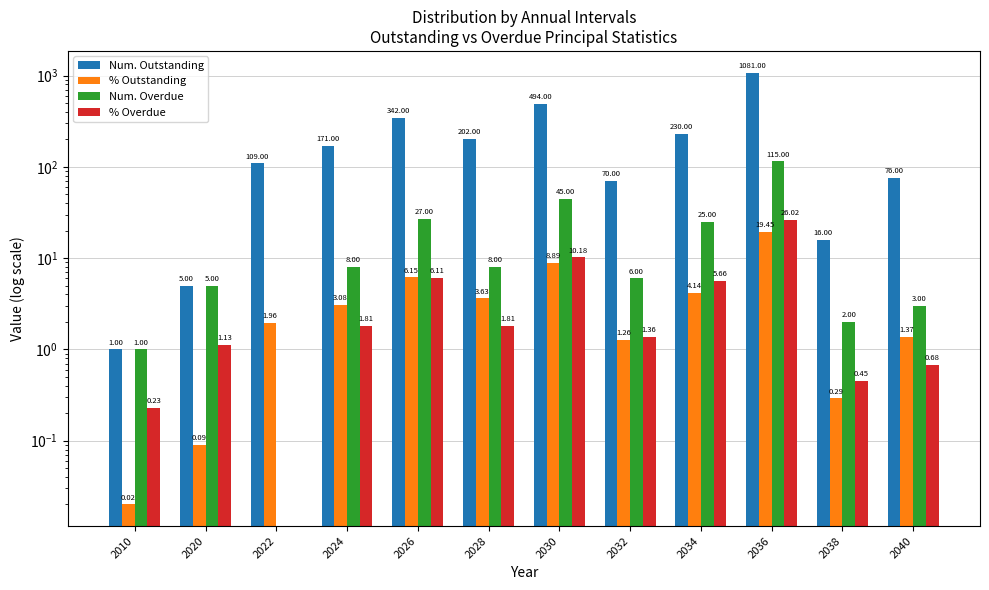

Reading left to right, transcribe all the data shown in this chart.

Num. Outstanding: 2010=1.0	2020=5.0	2022=109.0	2024=171.0	2026=342.0	2028=202.0	2030=494.0	2032=70.0	2034=230.0	2036=1081.0	2038=16.0	2040=76.0
% Outstanding: 2010=0.0	2020=0.1	2022=2.0	2024=3.1	2026=6.2	2028=3.6	2030=8.9	2032=1.3	2034=4.1	2036=19.4	2038=0.3	2040=1.4
Num. Overdue: 2010=1.0	2020=5.0	2022=0.0	2024=8.0	2026=27.0	2028=8.0	2030=45.0	2032=6.0	2034=25.0	2036=115.0	2038=2.0	2040=3.0
% Overdue: 2010=0.2	2020=1.1	2022=0.0	2024=1.8	2026=6.1	2028=1.8	2030=10.2	2032=1.4	2034=5.7	2036=26.0	2038=0.5	2040=0.7